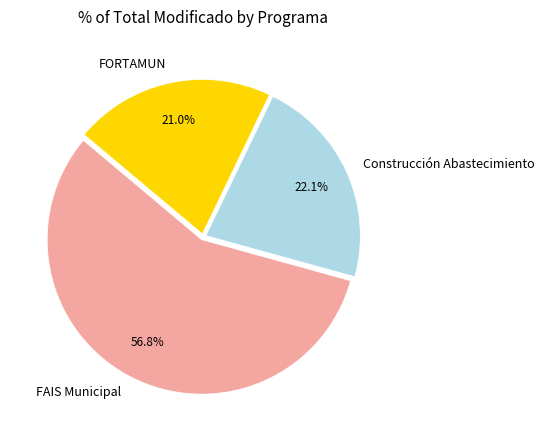

Does FORTAMUN represent more than half of the total?

No